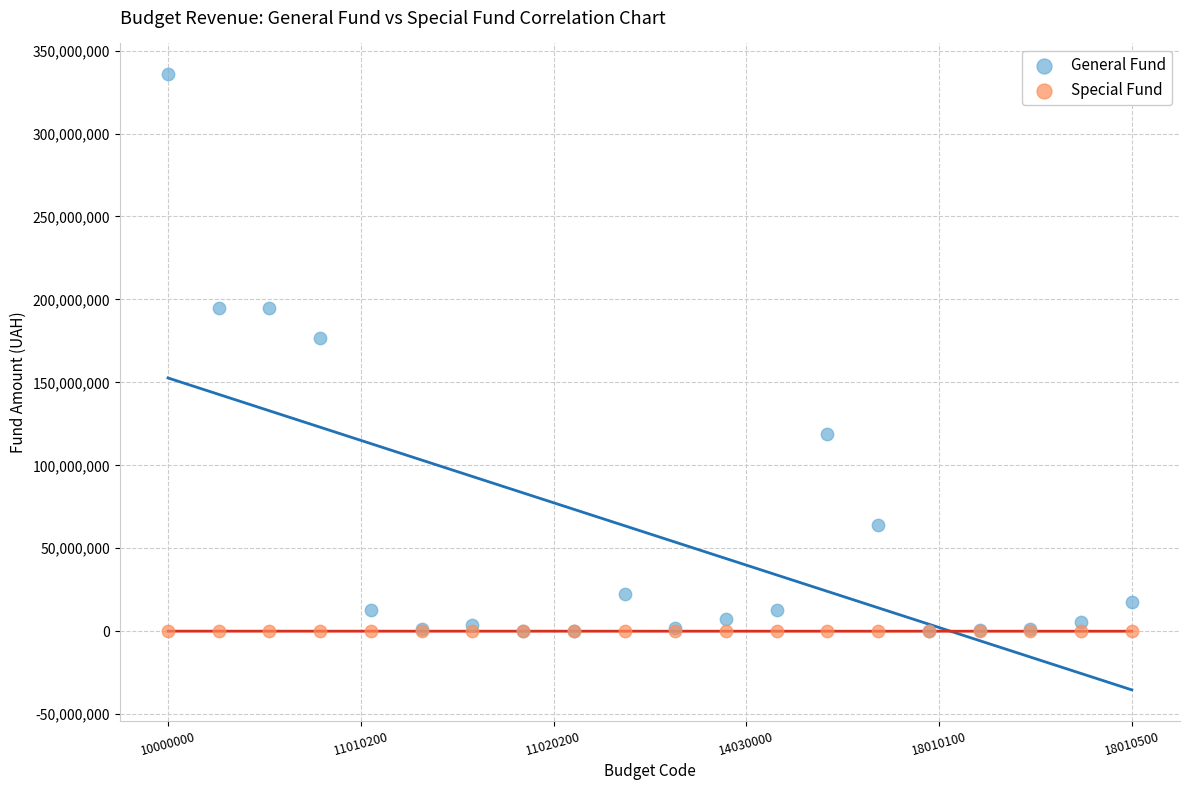

Which series contains the highest Y value?

General Fund